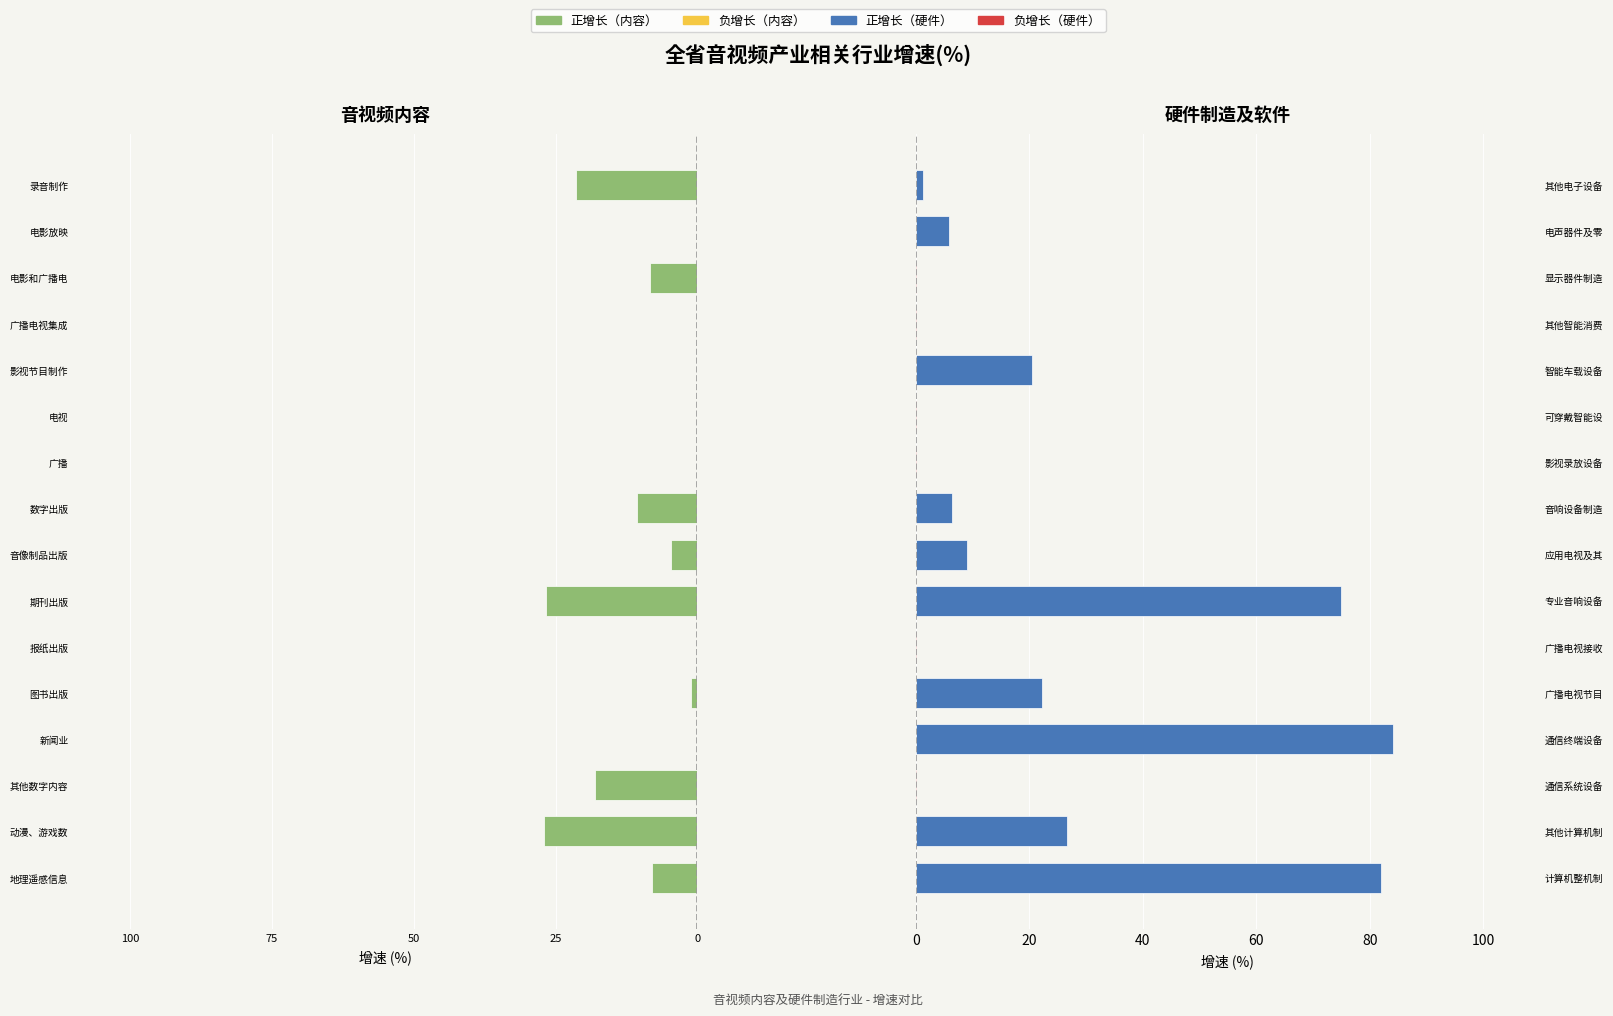

What is the maximum value shown in the chart?

84.1